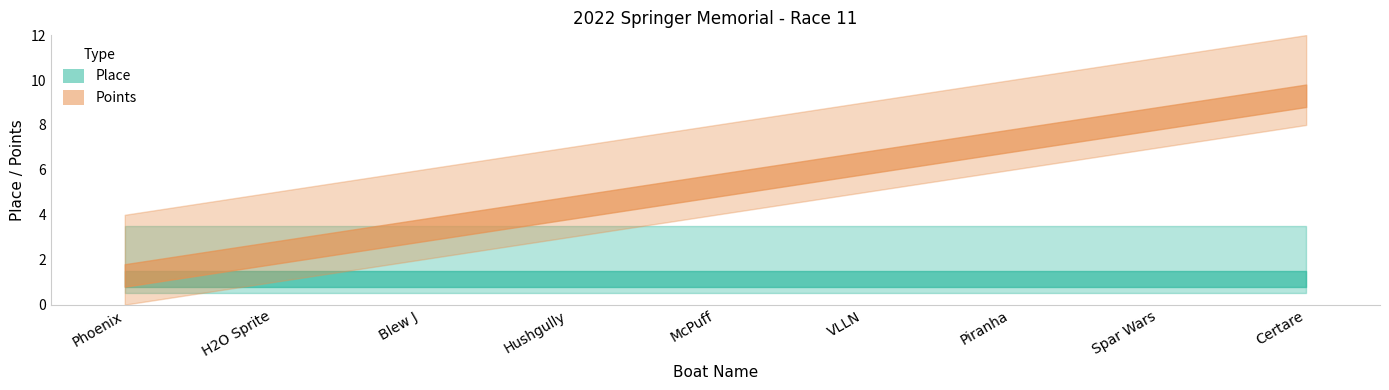

Count the number of data series in this chart.

2